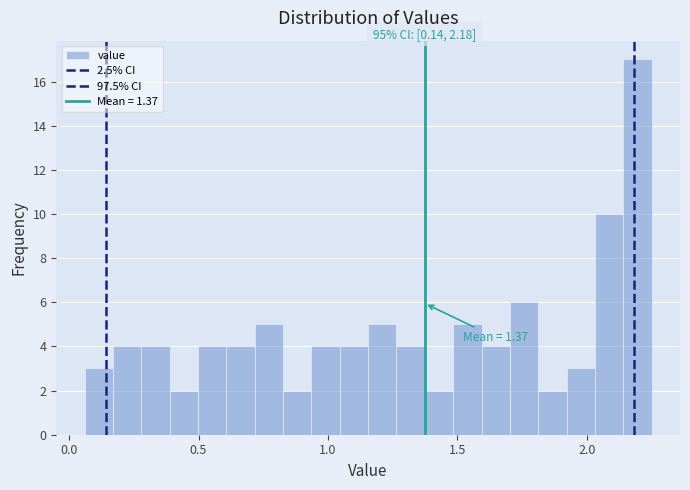

Read against the x-axis, roughly where is the centre of the tallest bar?

2.20